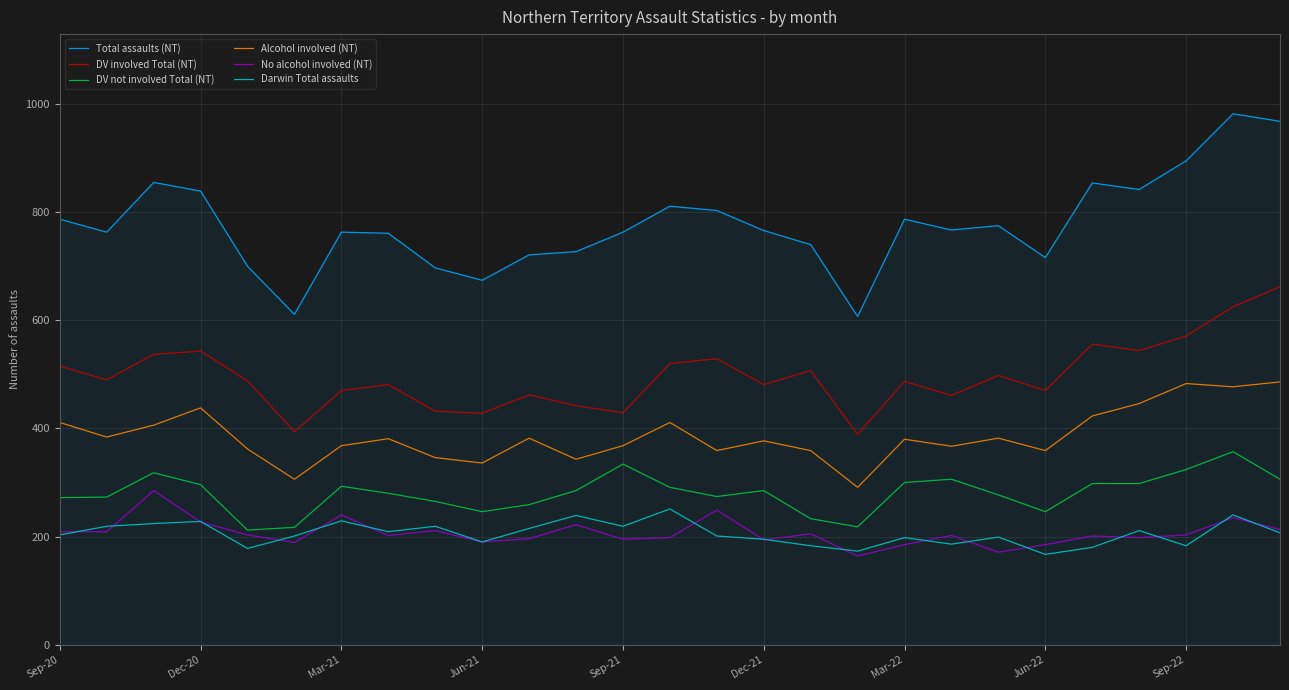

Which series has the largest range (max minus min)?

Total assaults (NT)